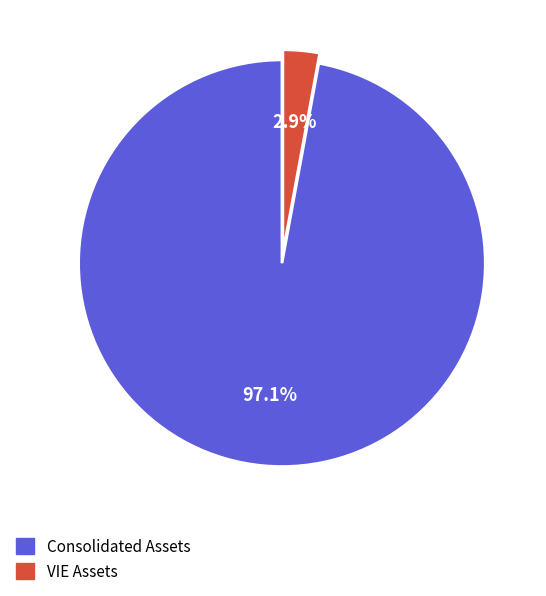

How many segments does this pie chart have?

2